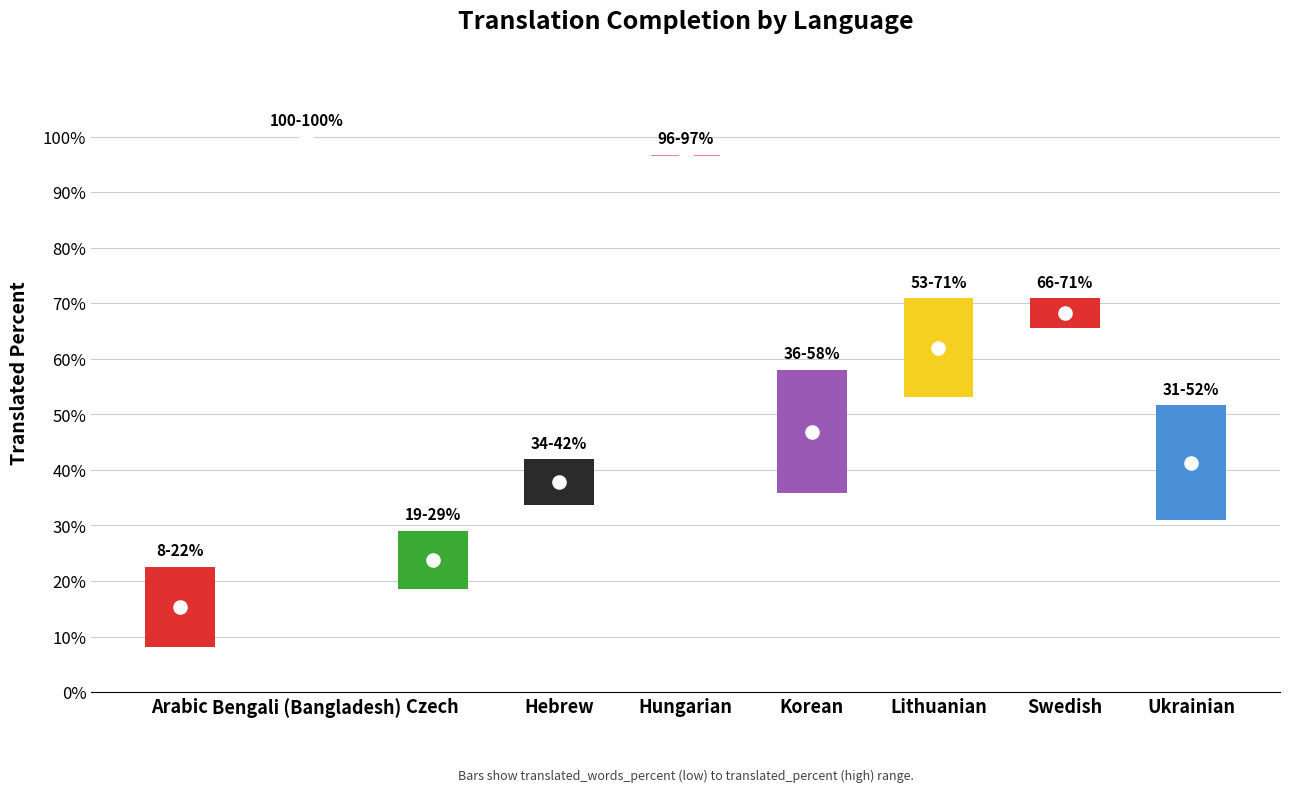

What position from the left is Lithuanian?

7